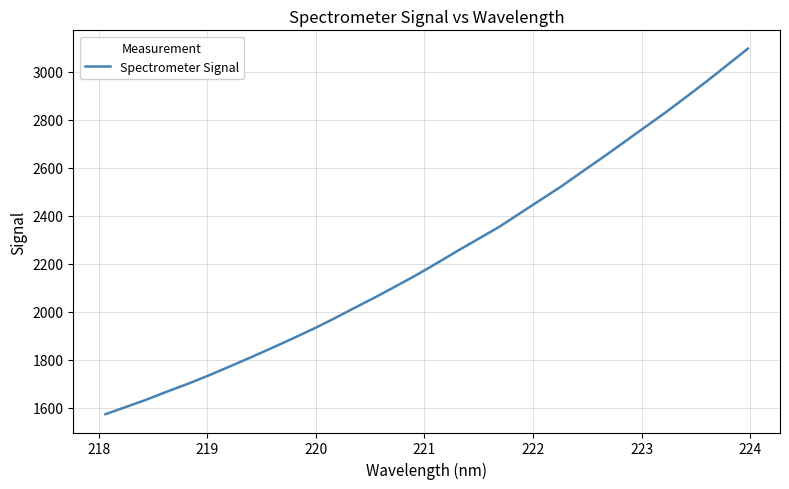

What is the smallest value displayed?

1572.0